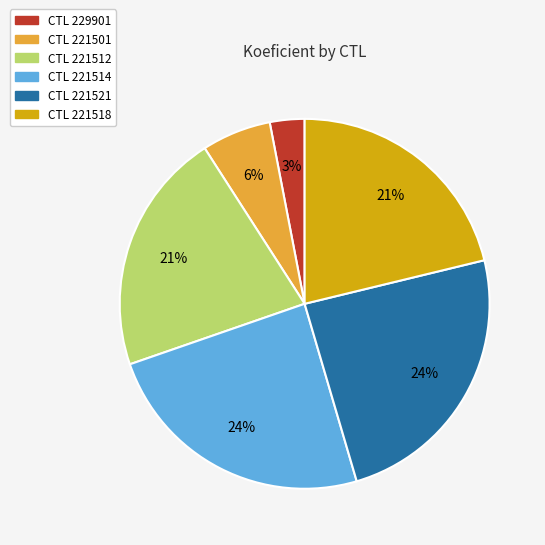

To the nearest percent, what is the average slice percentage?

17%